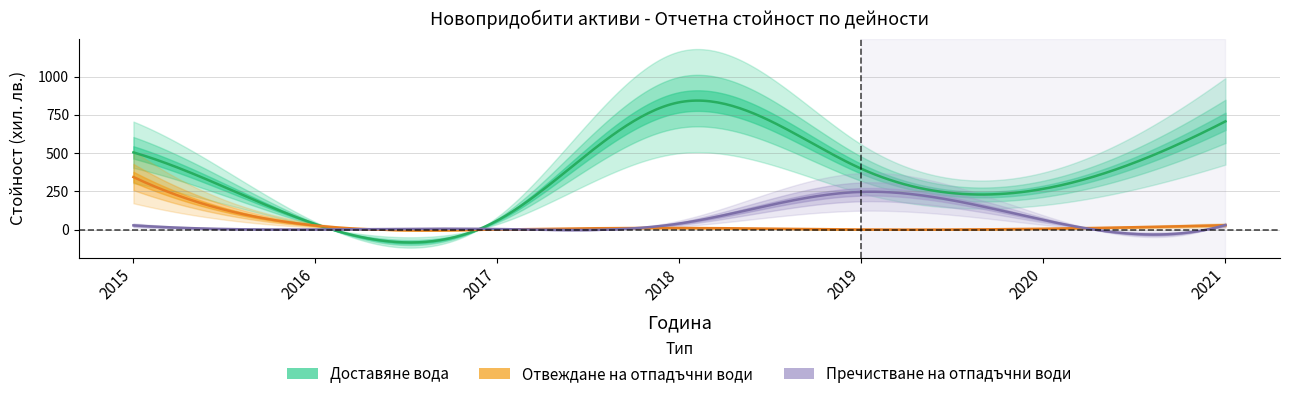

What is the spread (max minus min) of values at 2016?

35